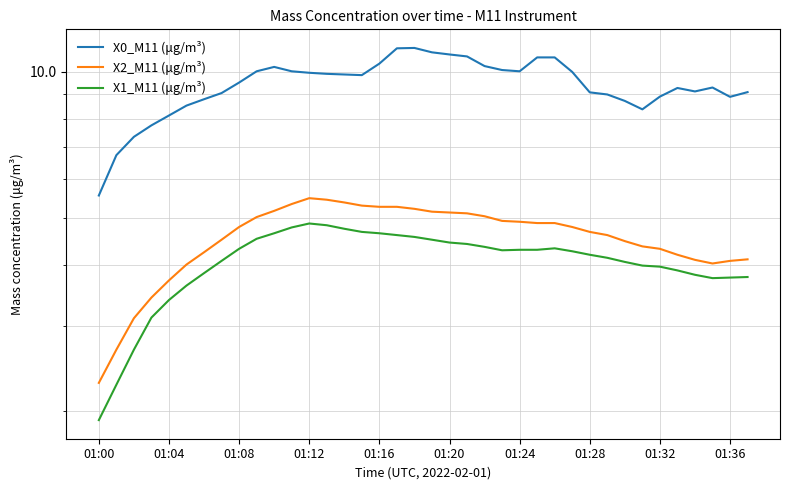

What is the difference between the highest and lowest values at 18?

6.6